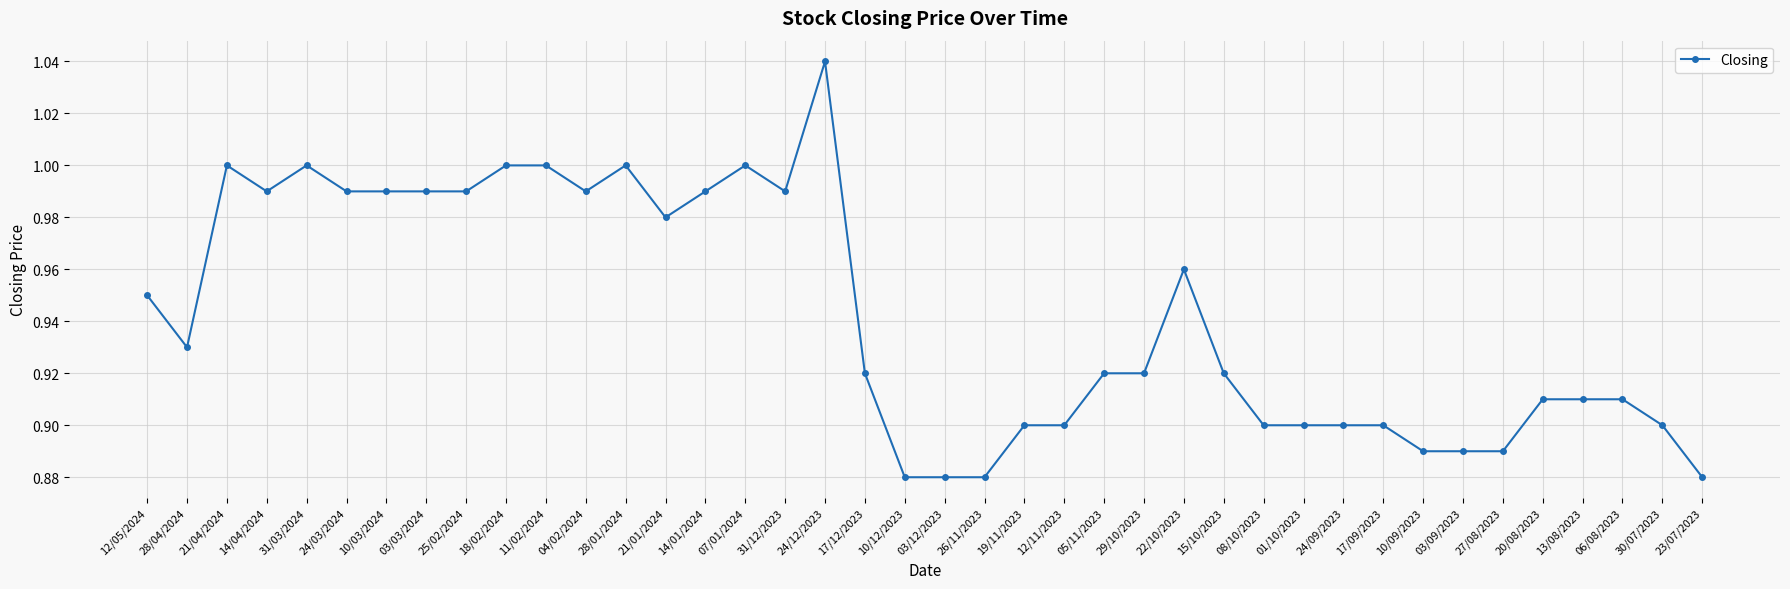

What is the label of the 22nd point from the right?

17/12/2023